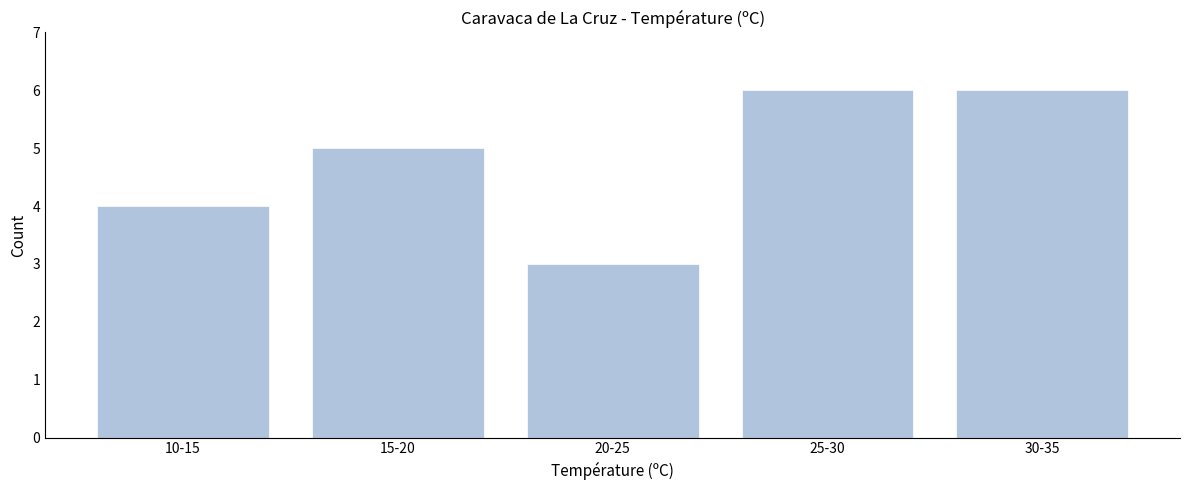

Reading right to left, what are all the values shown in this chart?

6	6	3	5	4